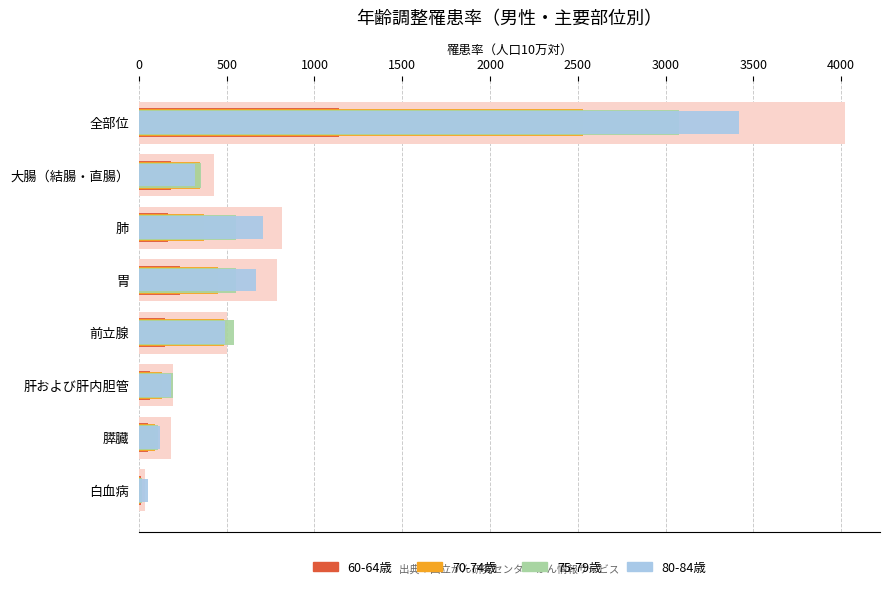

Which series has the largest total across all categories?

80-84歳